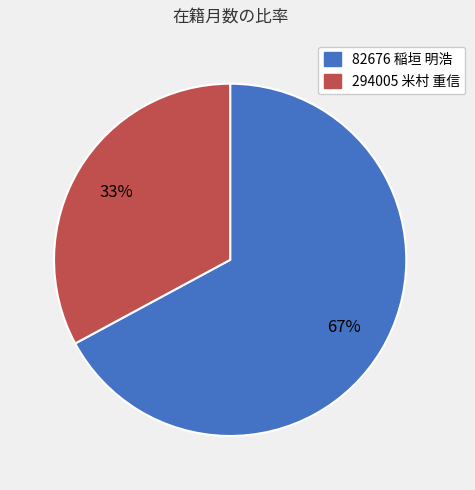

Combined, do 82676 稲垣 明浩 and 294005 米村 重信 account for over 50%?

Yes